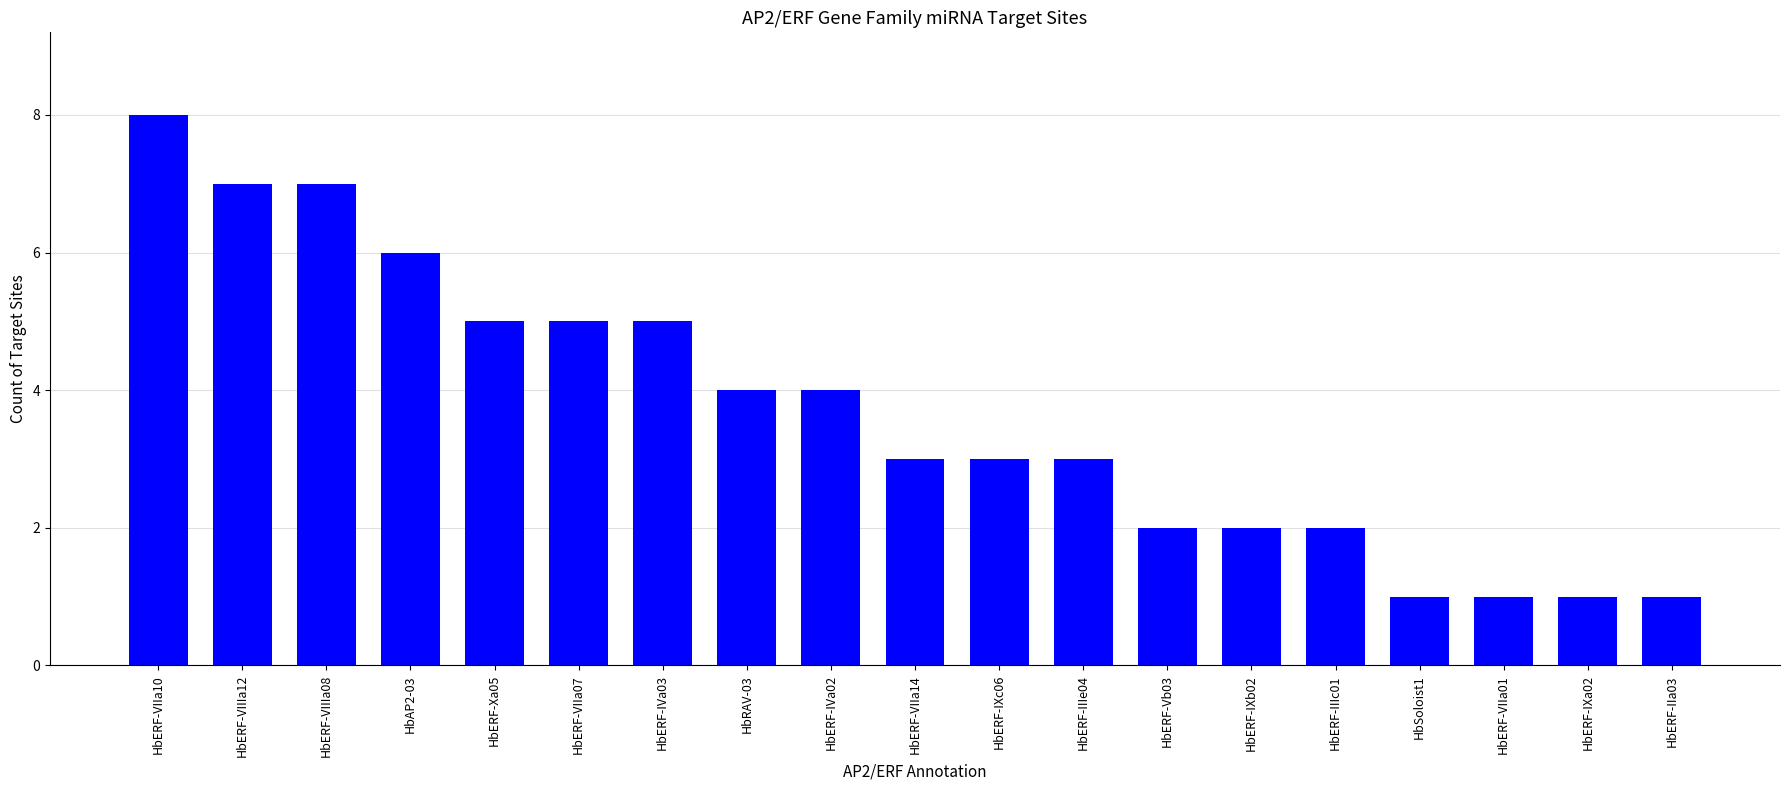

True or false: the data shows 1 at HbERF-IXa02.

True